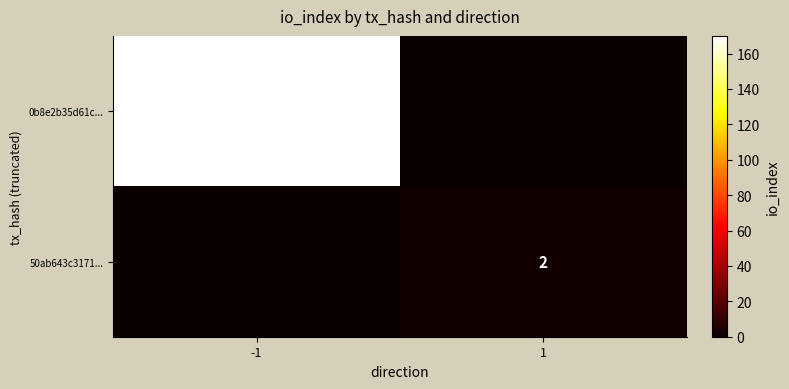

True or false: 0b8e2b35d61c... has a value of 43 at -1.

False